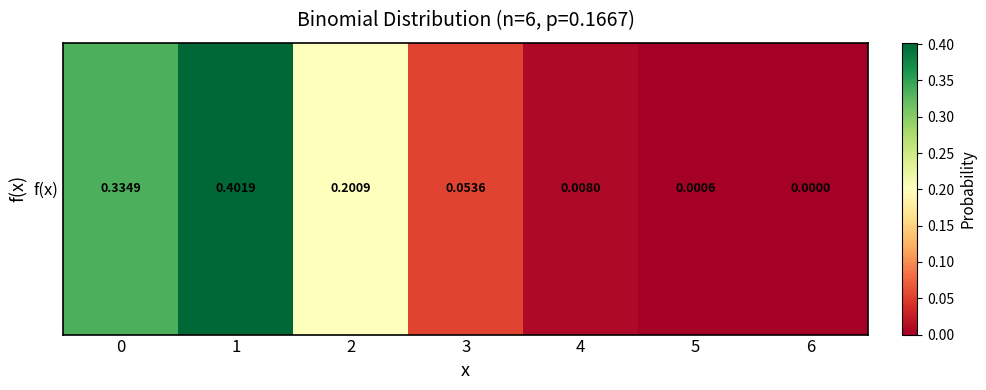

What is the sum of all values?

1.0